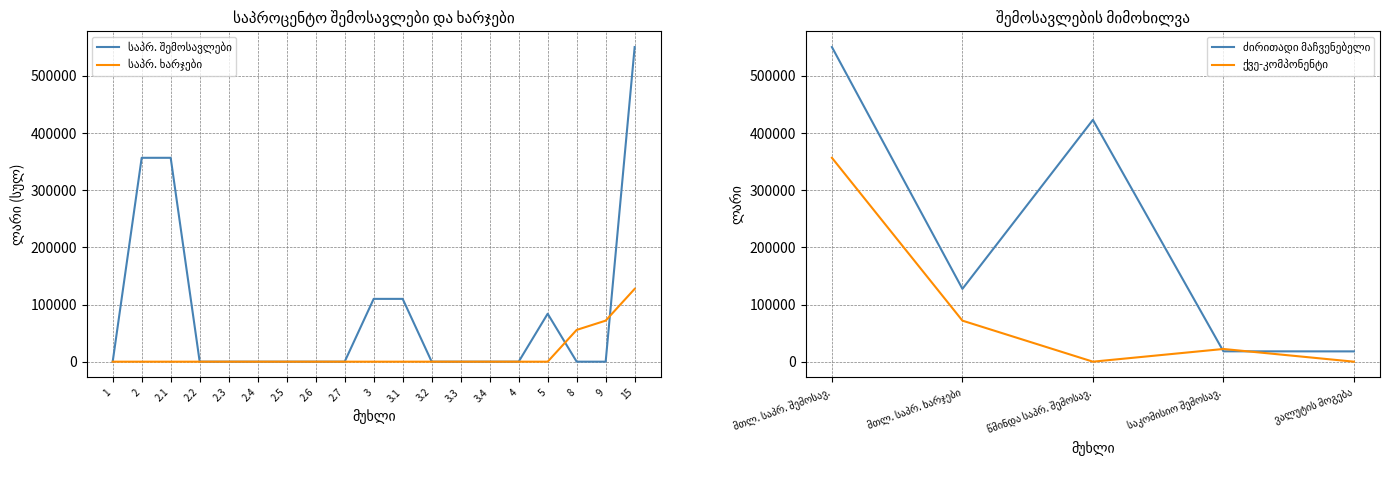

What is the difference between the maximum and minimum values in the საპროცენტო ხარჯები (სულ) series?

127395.5